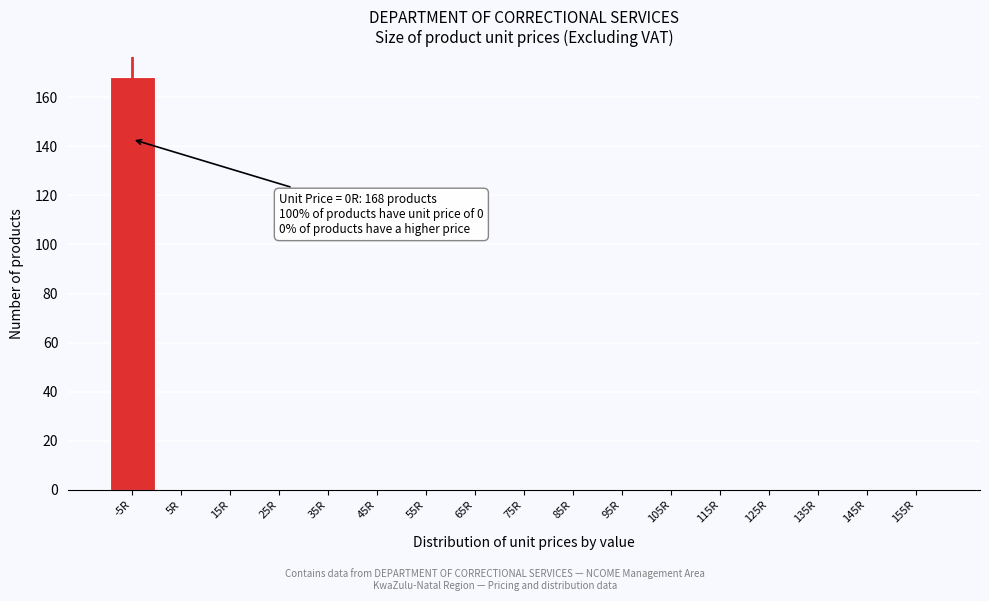

Reading right to left, what are all the values shown in this chart?

155R=0	145R=0	135R=0	125R=0	115R=0	105R=0	95R=0	85R=0	75R=0	65R=0	55R=0	45R=0	35R=0	25R=0	15R=0	5R=0	-5R=168